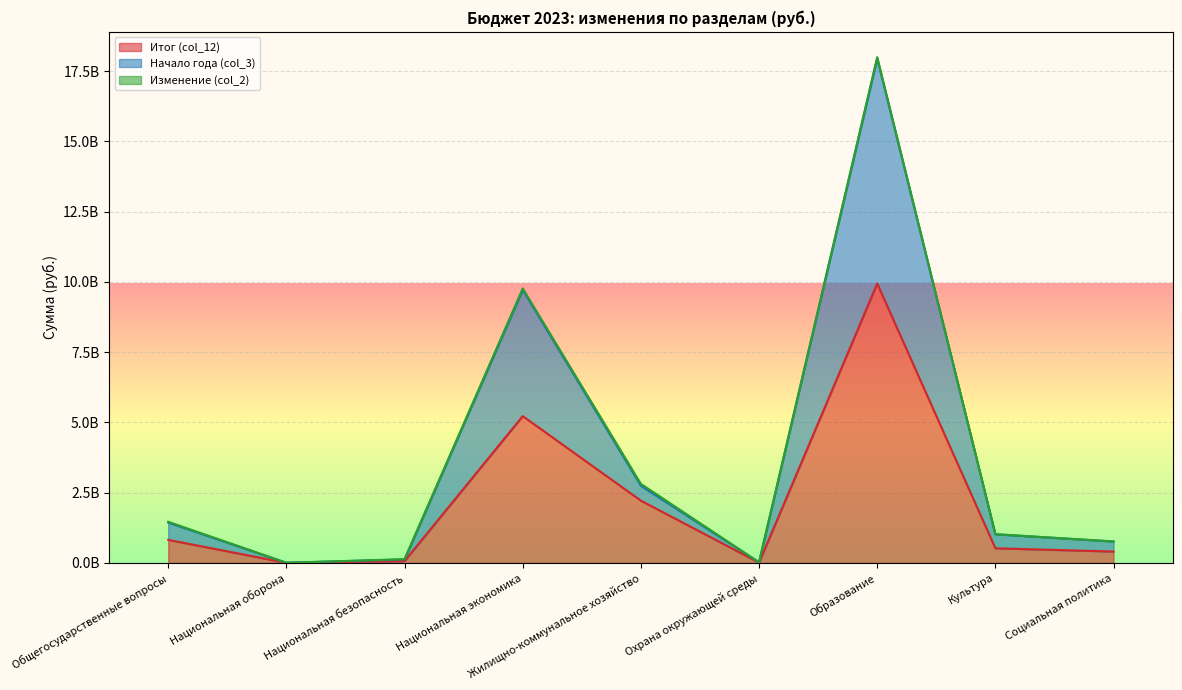

How many interior local peaks does the Итог (col_12) series have?

2